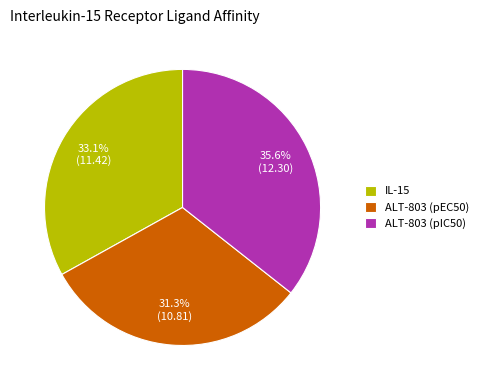

To the nearest percent, what is the combined percentage of ALT-803 (pIC50) and ALT-803 (pEC50)?

67%